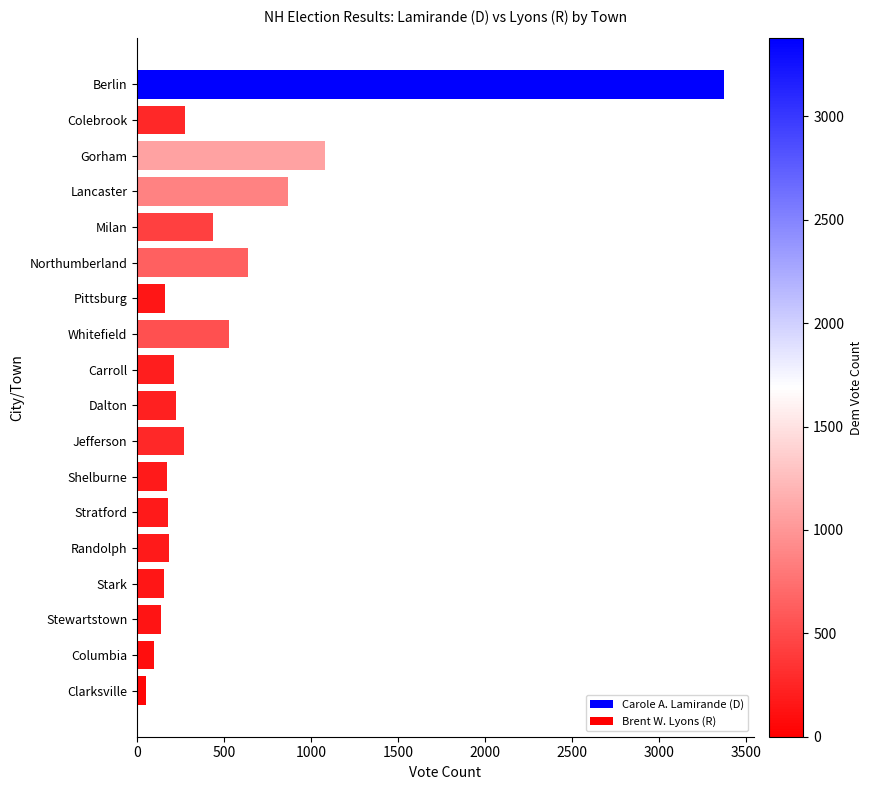

Are the bars horizontal?

Yes